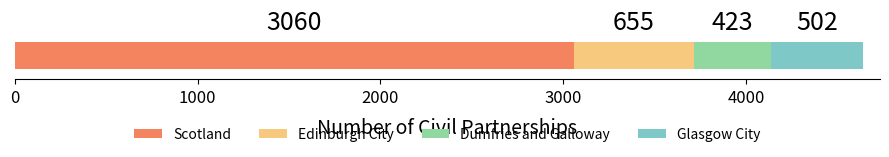

What is the highest value of the Scotland series?

3060